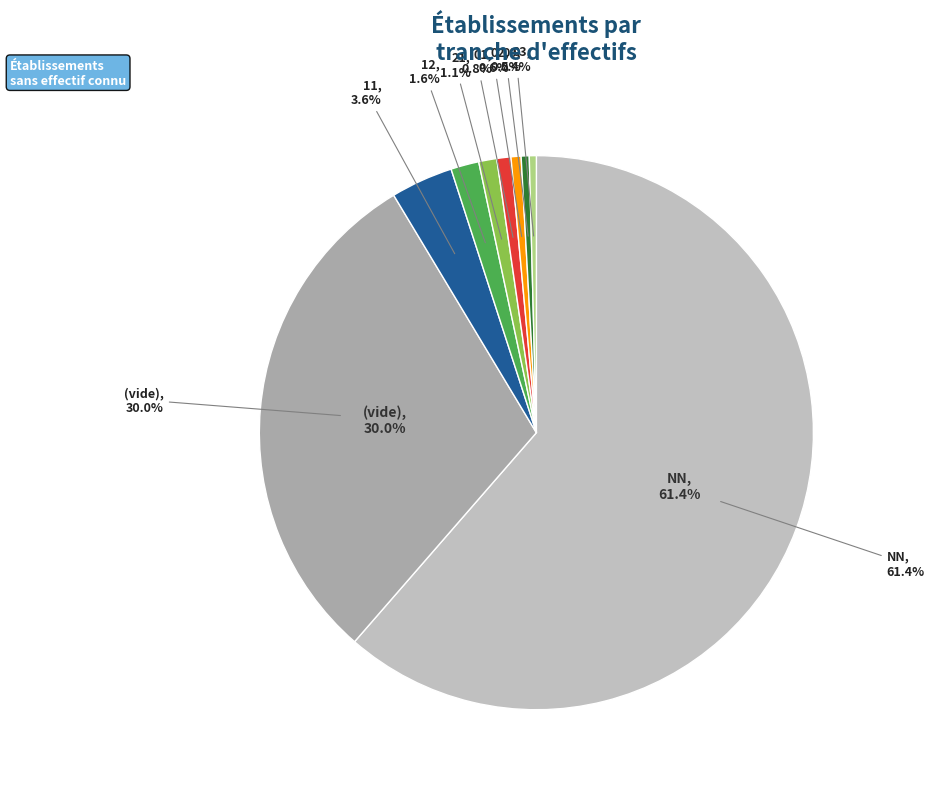

To the nearest percent, what is the average slice percentage?

11%